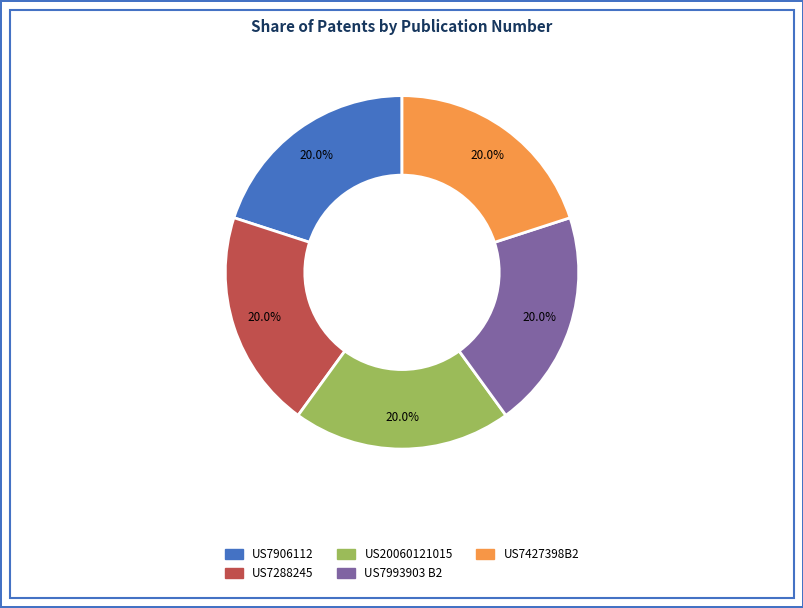

How many segments does this pie chart have?

5